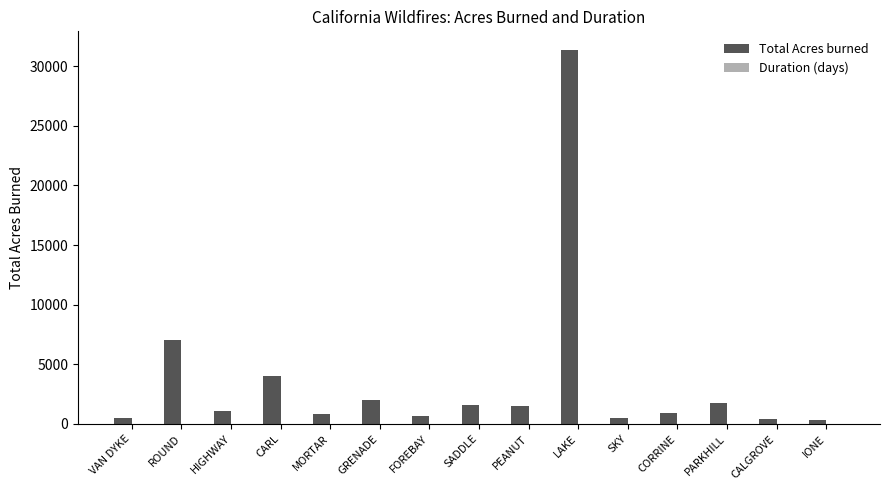

At which category is the sum across all series the highest?

LAKE